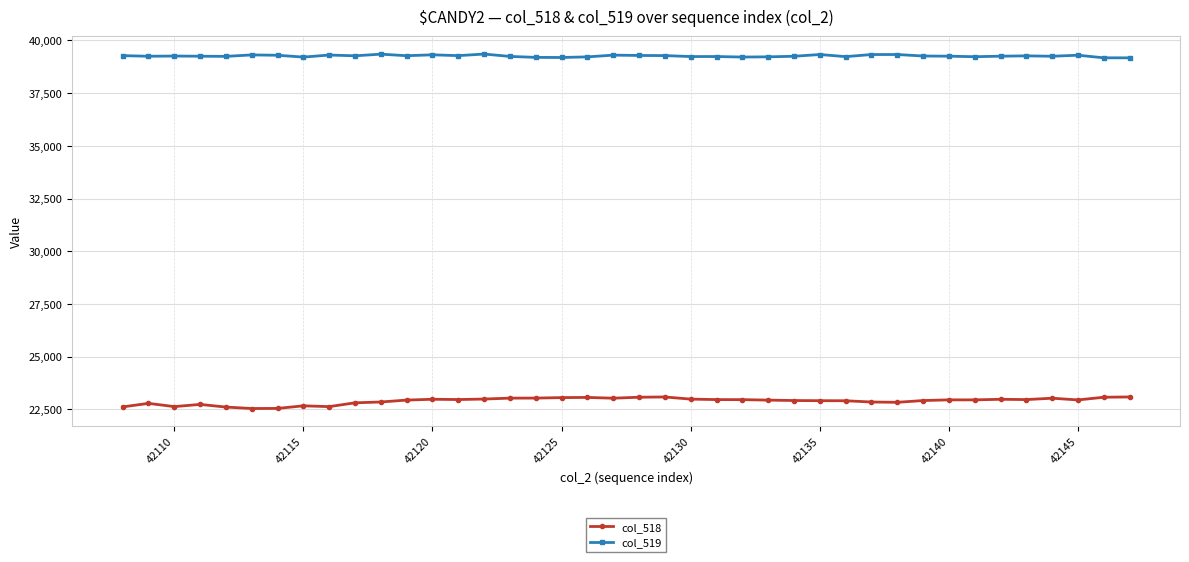

What is the value of the col_519 point at the 38th from the left?

39299